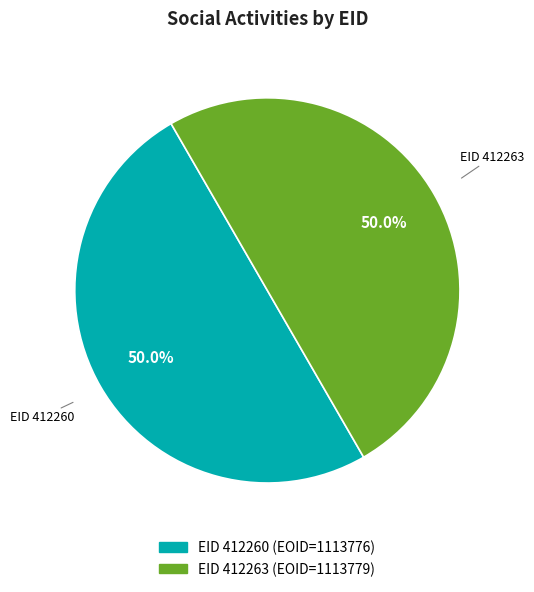

Combined, do EID 412263 and EID 412260 account for over 50%?

Yes